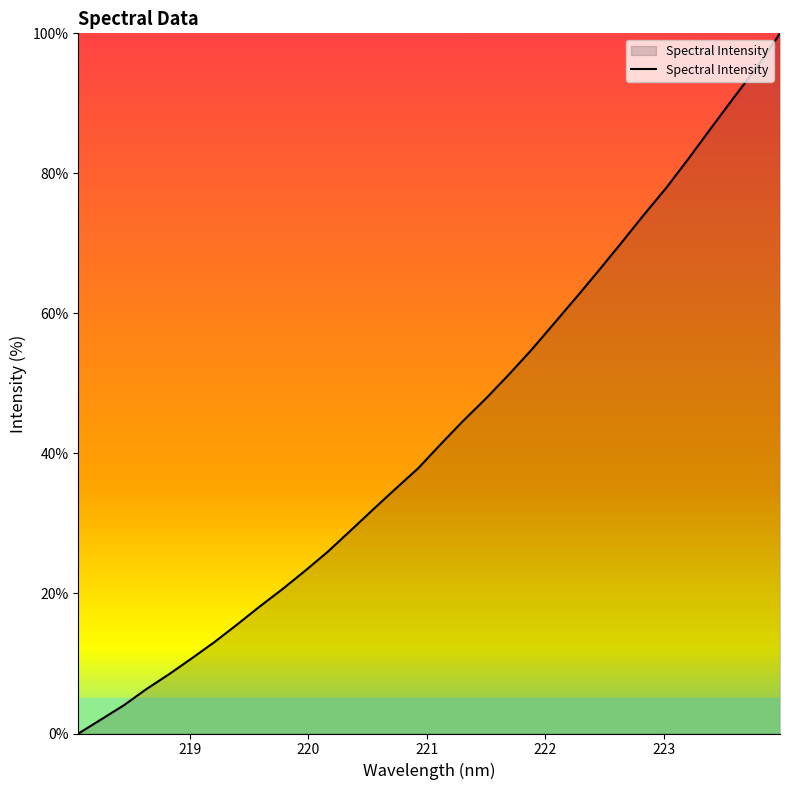

What is the maximum value shown in the chart?

100.0